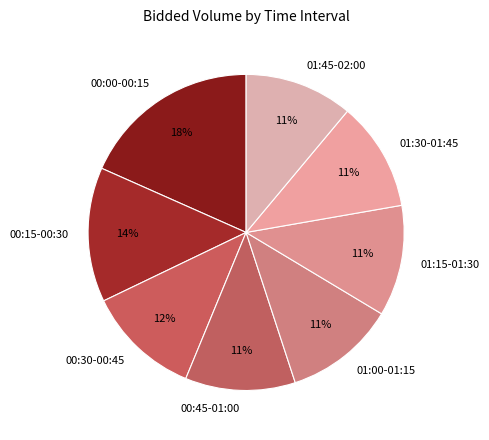

Count the number of slices in the pie.

8